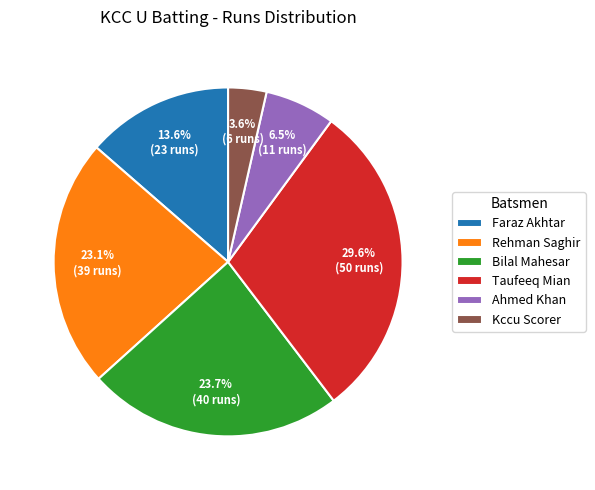

What is the smallest slice in the pie chart?

Kccu Scorer